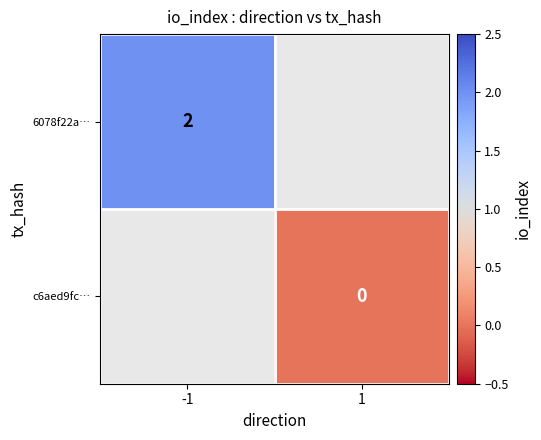

Is it true that 6078f22a… equals 3 at -1?

False